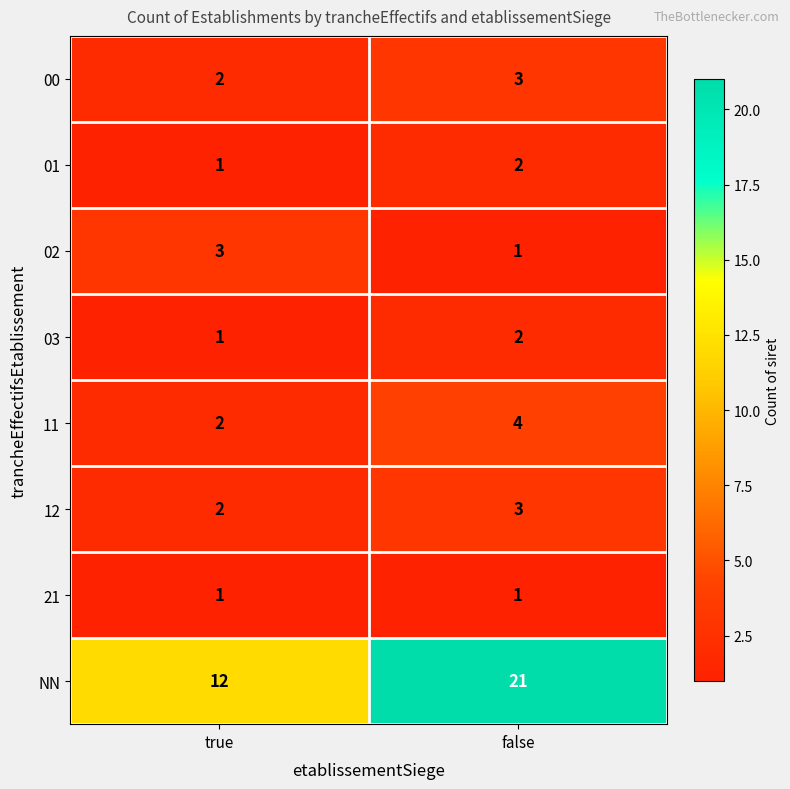

What is the sum of the NN values at true and false?

33